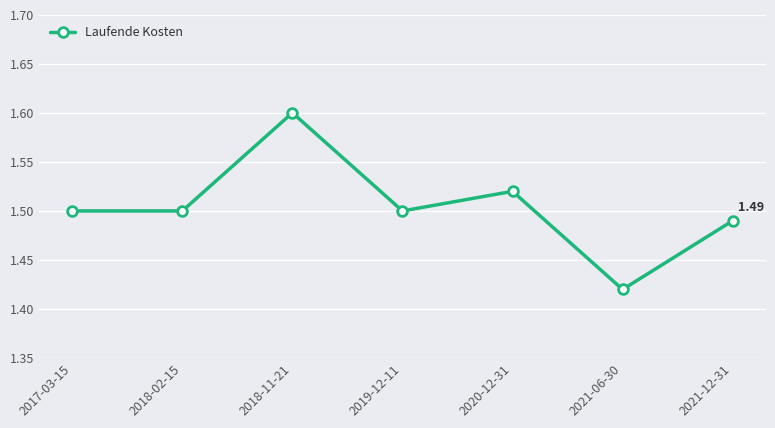

What is the sum of all values?

10.5